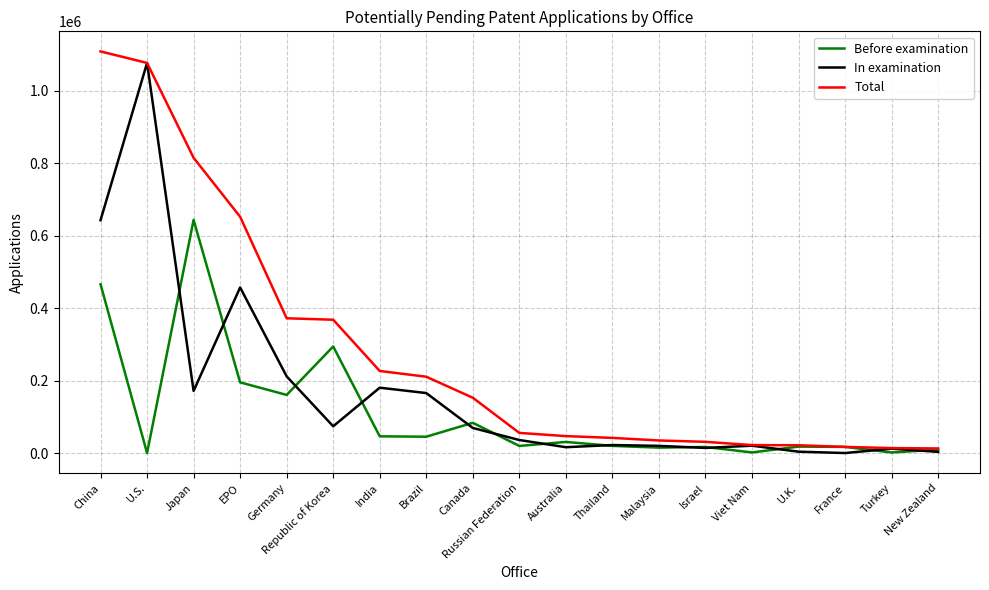

At which label does In examination reach its peak?

U.S.